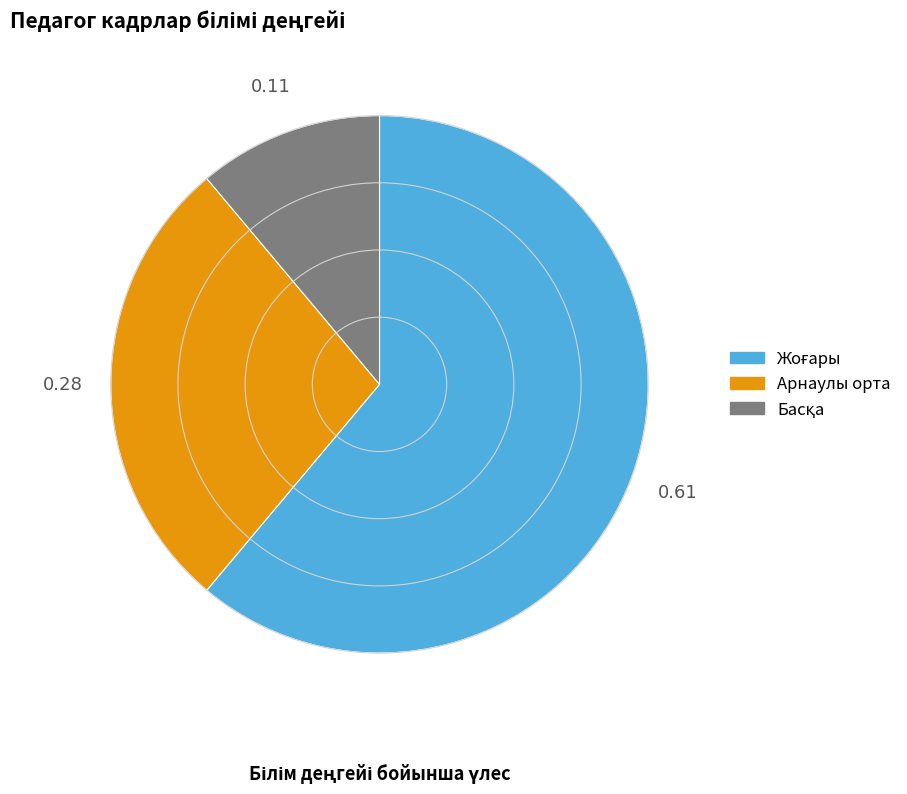

Is there any slice that represents more than half of the pie?

Yes